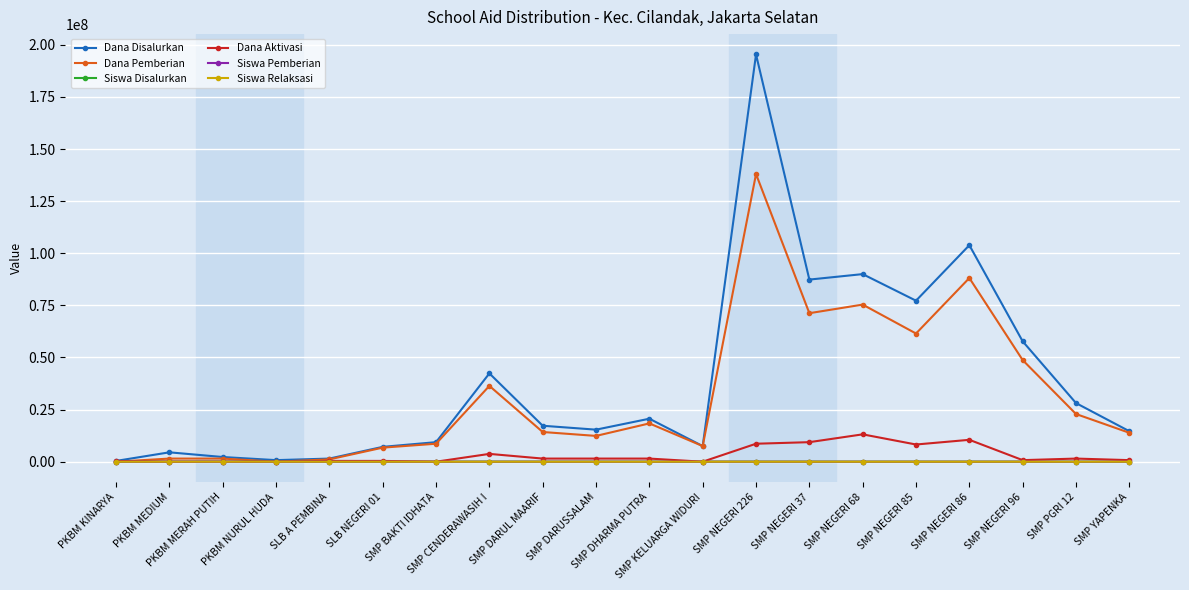

Which series has the largest range (max minus min)?

Dana Disalurkan